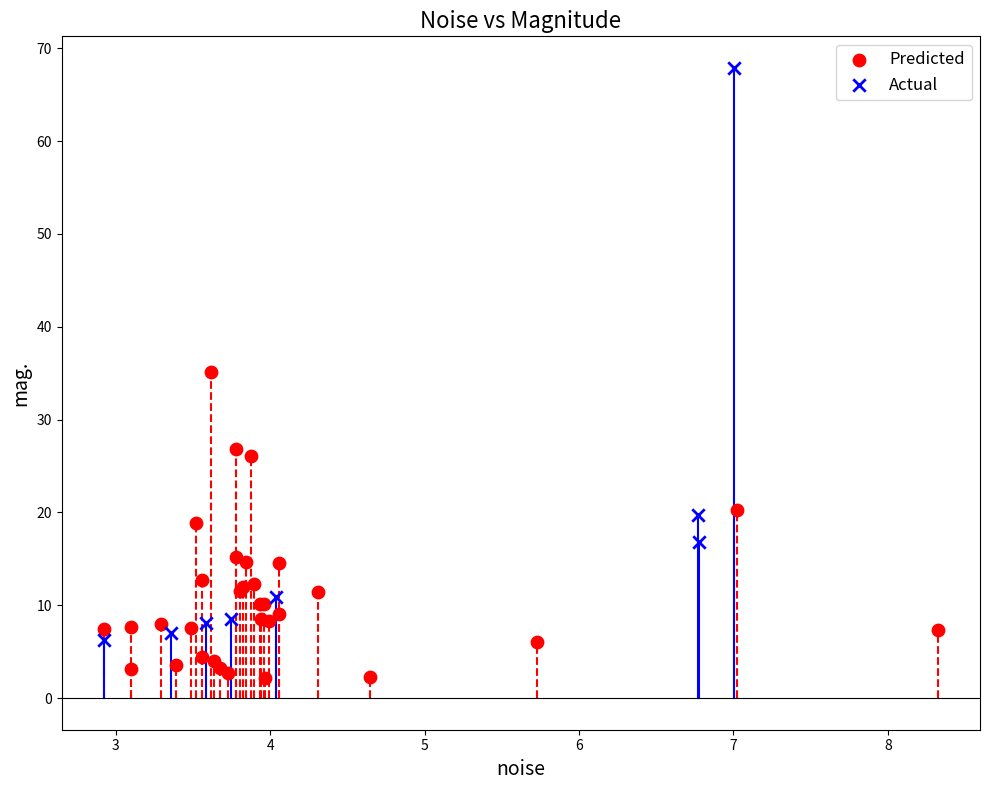

Which series reaches the minimum Y coordinate?

Predicted